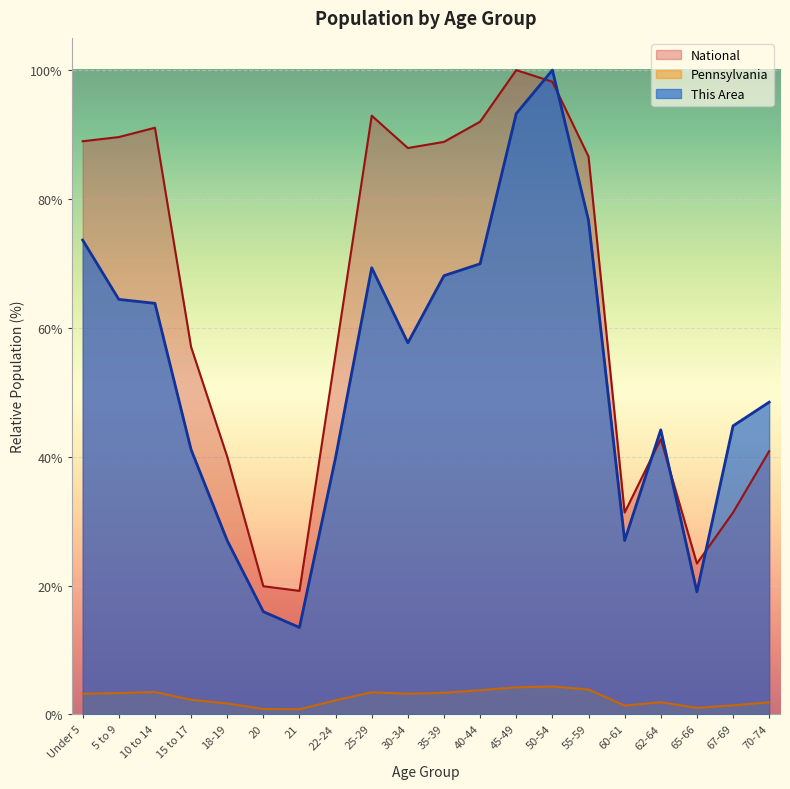

The National series shows 40.0 at 18-19. True or false?

True